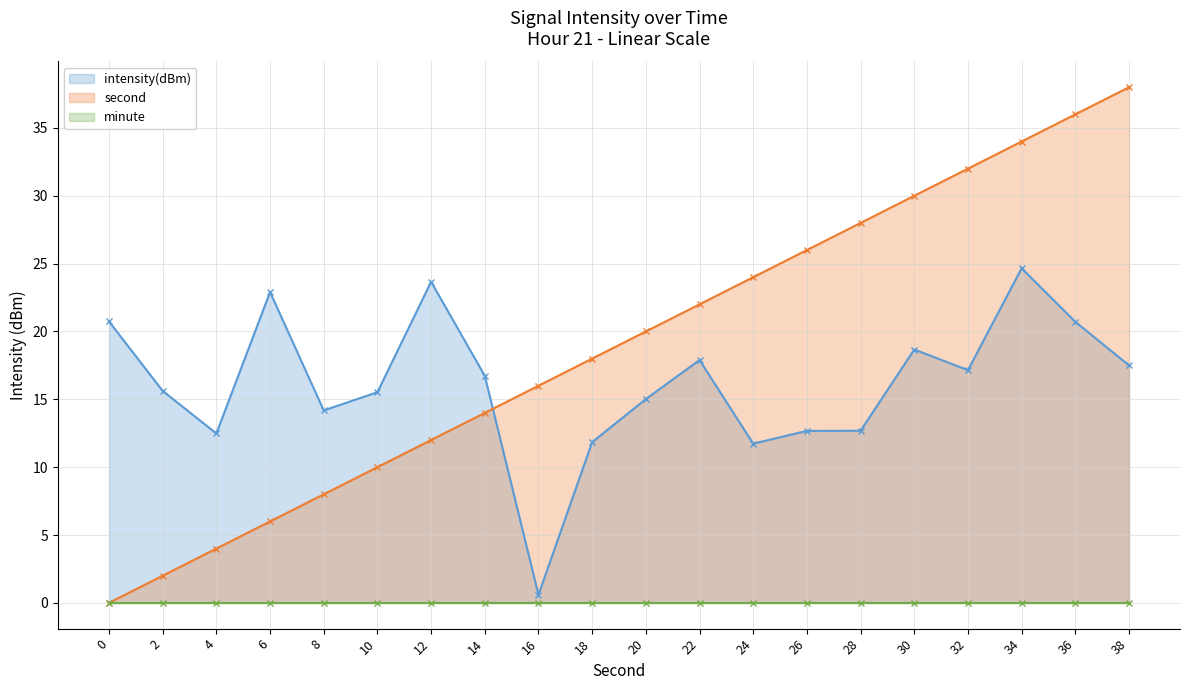

Between which two adjacent categories do second and intensity(dBm) first intersect?

14 and 16